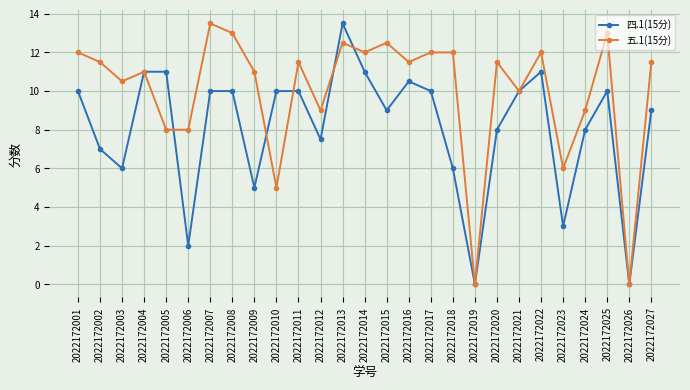

Reading left to right, transcribe all the data shown in this chart.

四.1(15分): 2022172001=10.0	2022172002=7.0	2022172003=6.0	2022172004=11.0	2022172005=11.0	2022172006=2.0	2022172007=10.0	2022172008=10.0	2022172009=5.0	2022172010=10.0	2022172011=10.0	2022172012=7.5	2022172013=13.5	2022172014=11.0	2022172015=9.0	2022172016=10.5	2022172017=10.0	2022172018=6.0	2022172019=0.0	2022172020=8.0	2022172021=10.0	2022172022=11.0	2022172023=3.0	2022172024=8.0	2022172025=10.0	2022172026=0.0	2022172027=9.0
五.1(15分): 2022172001=12.0	2022172002=11.5	2022172003=10.5	2022172004=11.0	2022172005=8.0	2022172006=8.0	2022172007=13.5	2022172008=13.0	2022172009=11.0	2022172010=5.0	2022172011=11.5	2022172012=9.0	2022172013=12.5	2022172014=12.0	2022172015=12.5	2022172016=11.5	2022172017=12.0	2022172018=12.0	2022172019=0.0	2022172020=11.5	2022172021=10.0	2022172022=12.0	2022172023=6.0	2022172024=9.0	2022172025=13.0	2022172026=0.0	2022172027=11.5